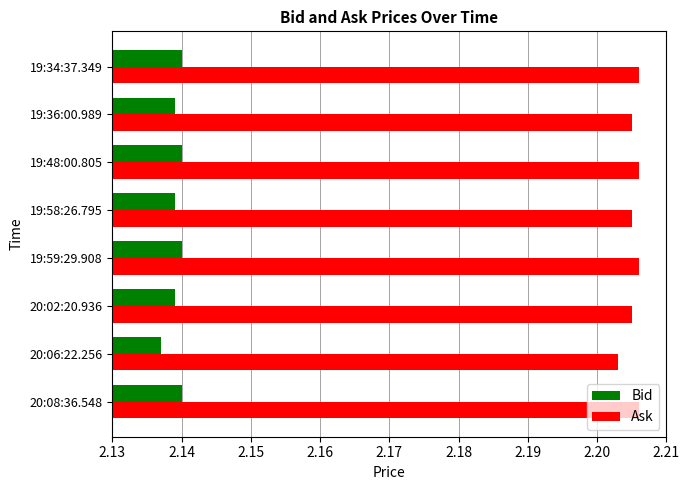

Is it true that Ask equals 3.5 at 20:02:20.936?

False